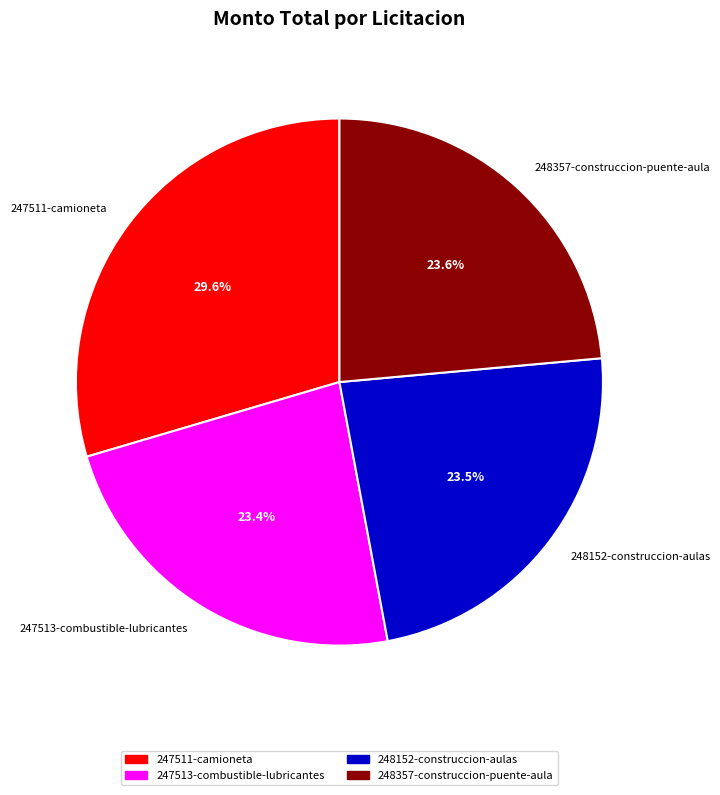

The 248357-construccion-puente-aula slice represents 34% of the pie. True or false?

False